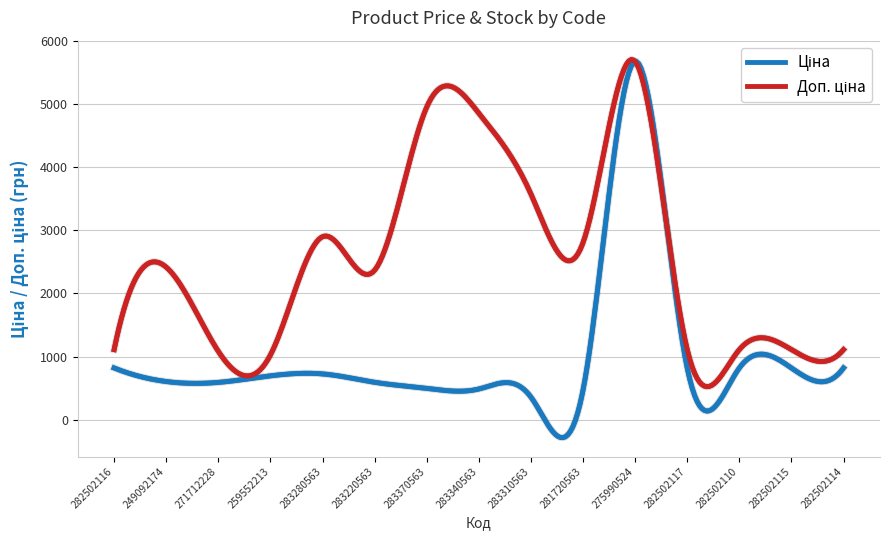

What is the label of the 14th point from the left?

282502115